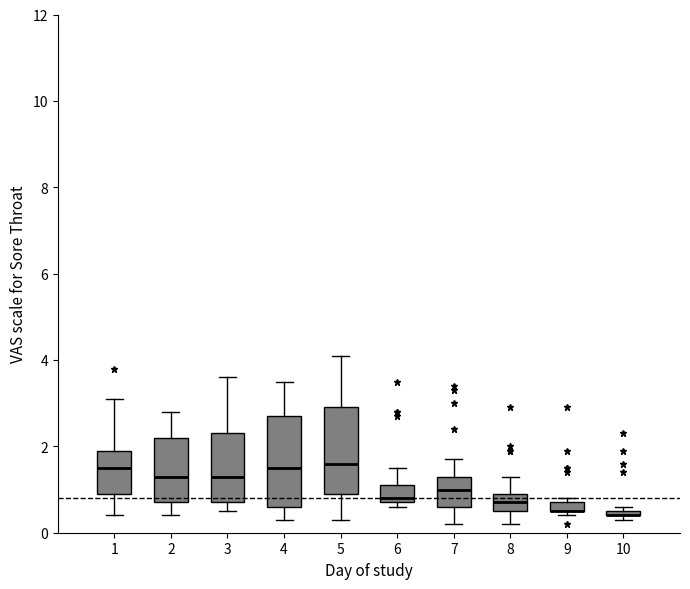

Where does the upper whisker of the box at x = 3 end on the y-axis? The values are not printed on the chart, so give them approximately, as read against the axis.

3.6